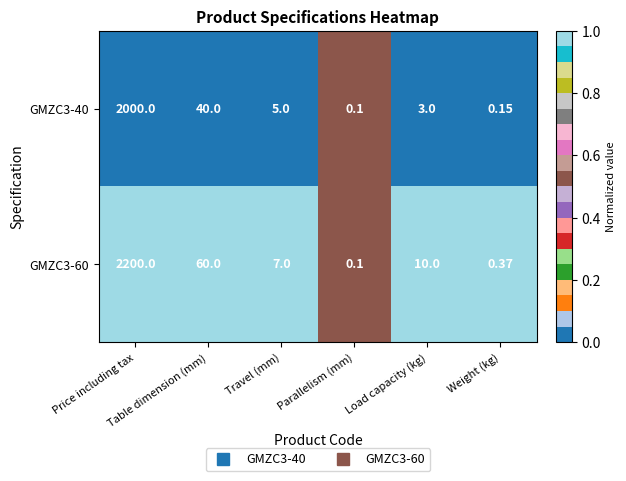

At Travel (mm), list the series in order from smallest to largest.

GMZC3-40, GMZC3-60